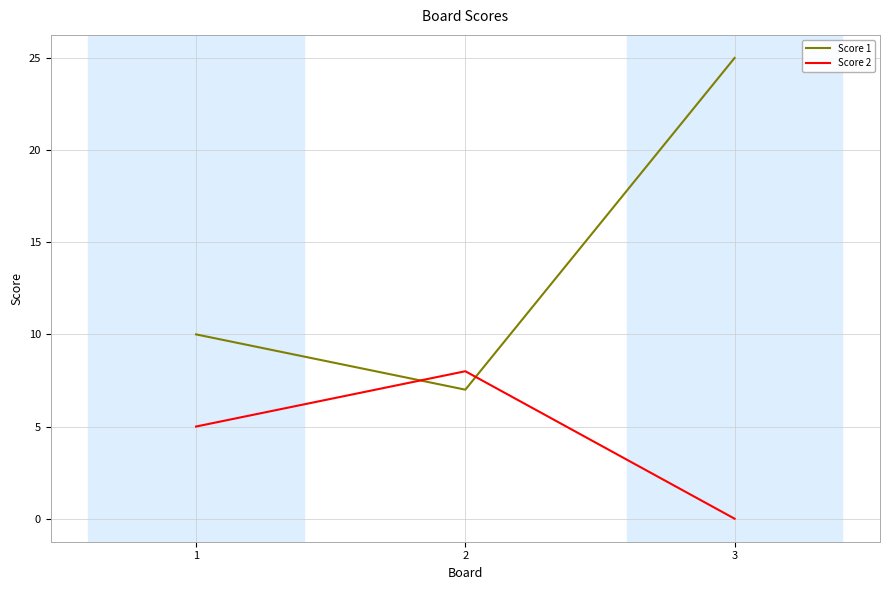

True or false: Score 2 has a value of 5 at 3.

False